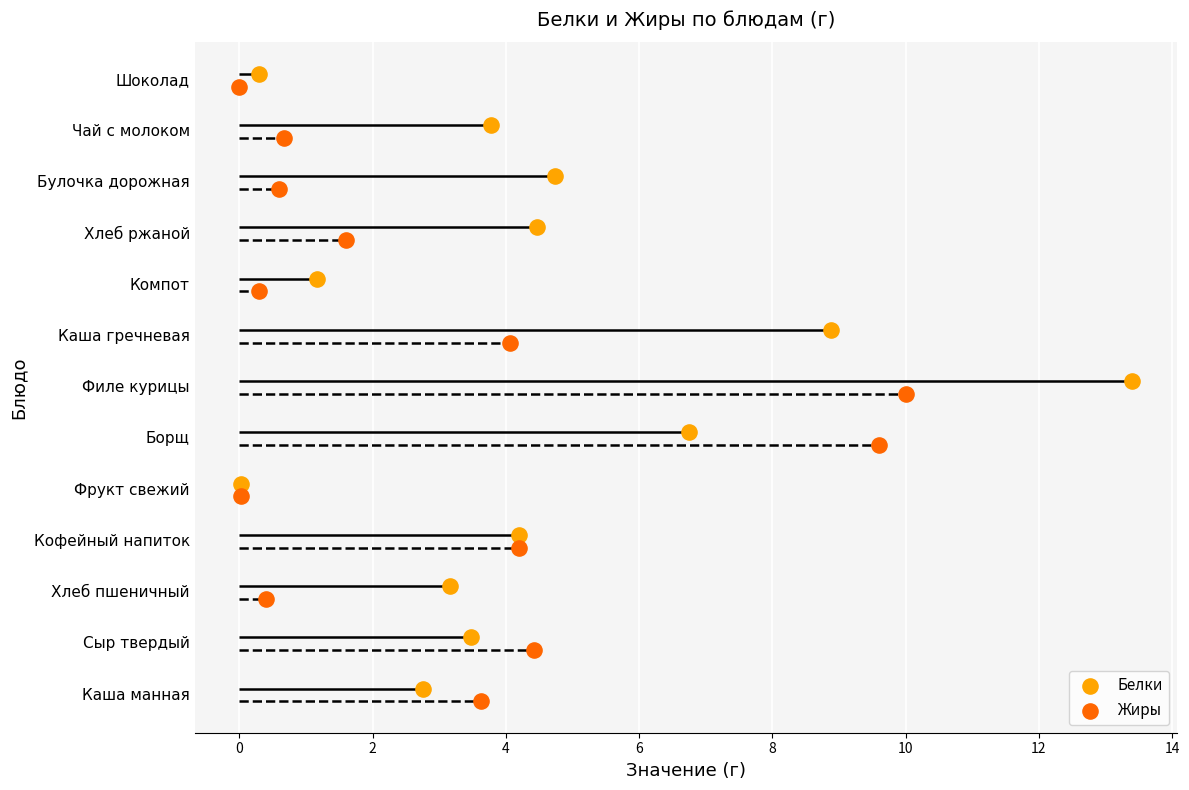

What is the total value across all series at 4?

5.8